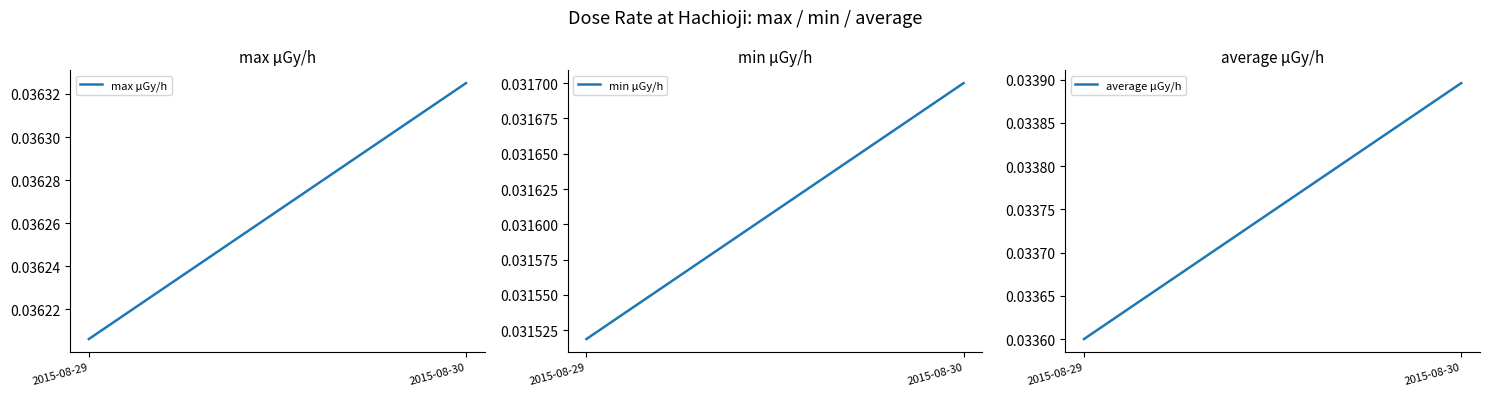

Reading right to left, list all the values displayed in this chart.

max μGy/h: 2015-08-30=0.0	2015-08-29=0.0
min μGy/h: 2015-08-30=0.0	2015-08-29=0.0
average μGy/h: 2015-08-30=0.0	2015-08-29=0.0